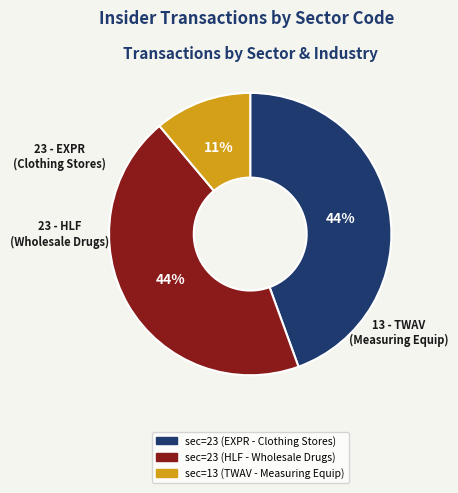

Count the number of slices in the pie.

3